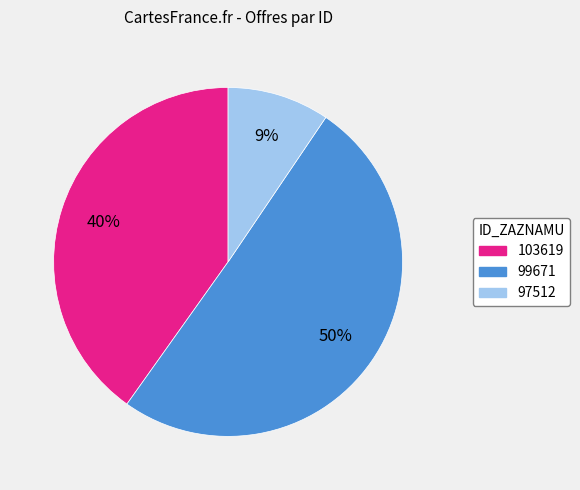

Rank the categories by value from lowest to highest.

97512, 103619, 99671